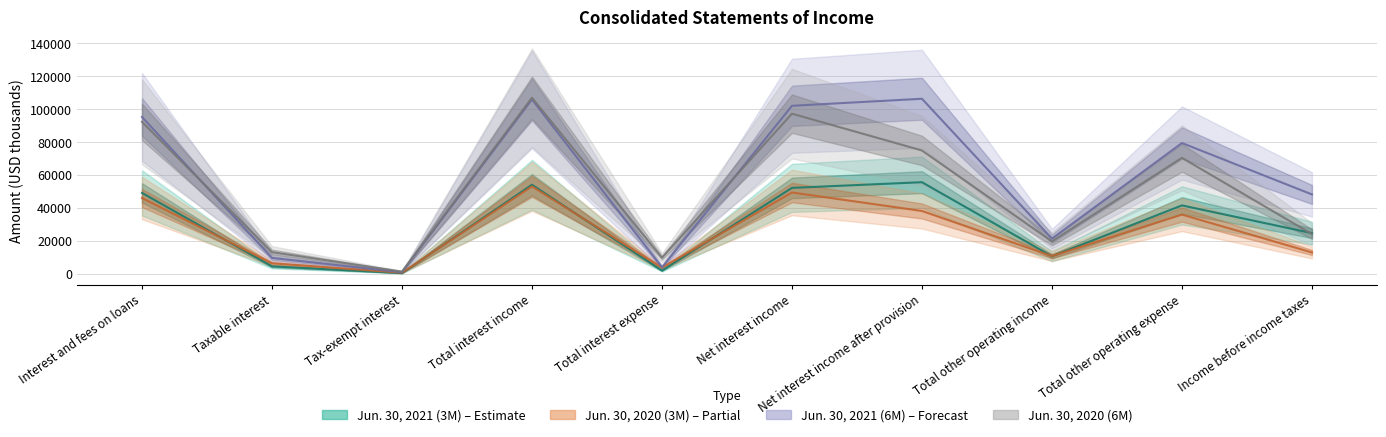

List the series in order of their peak value, highest first.

Jun. 30, 2020 (6M), Jun. 30, 2021 (6M), Jun. 30, 2021 (3M), Jun. 30, 2020 (3M)